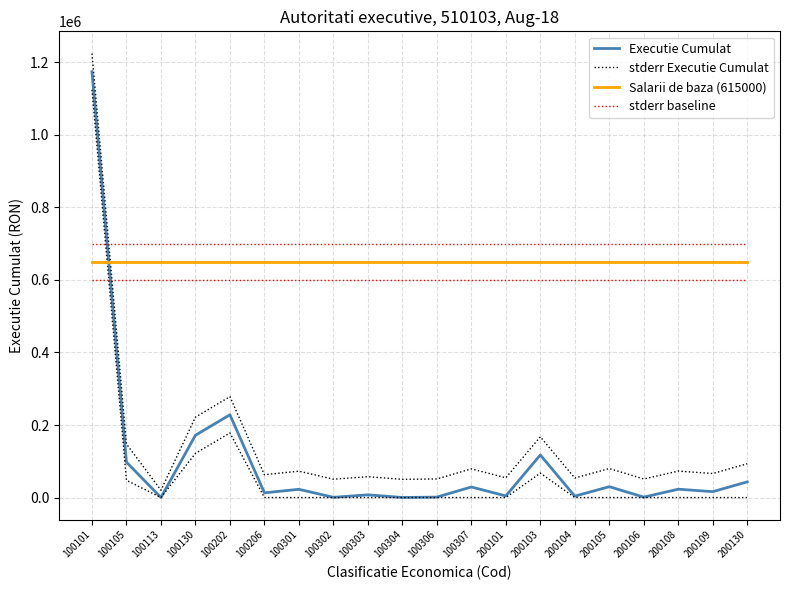

At how many categories does at least one series exceed 683448?

20